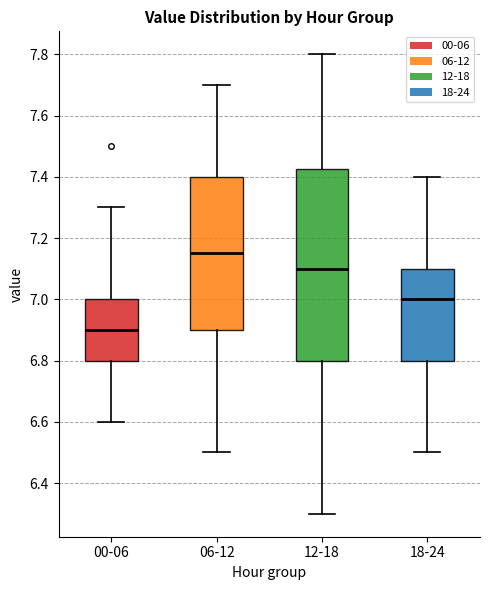

Where does the median line of the box for 06-12 sit on the y-axis? The values are not printed on the chart, so give them approximately, as read against the axis.

7.16